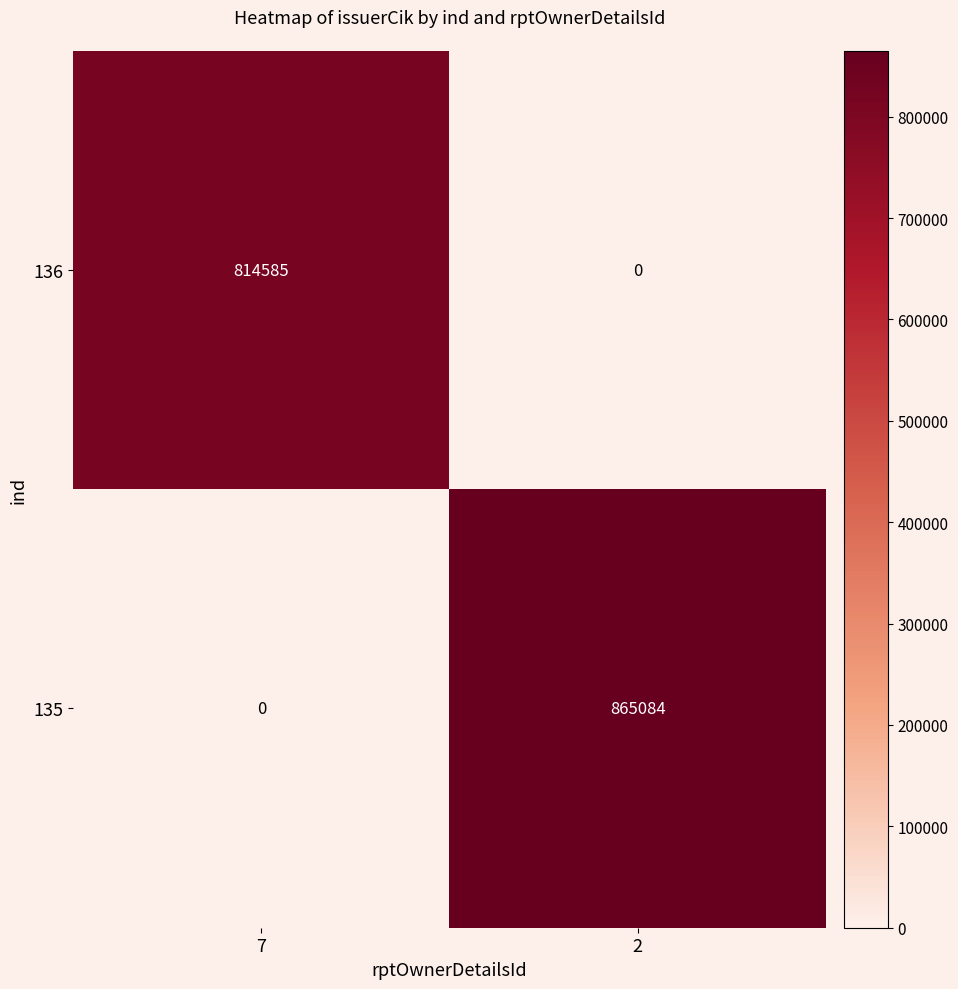

What is the difference between the highest and lowest values at 2?

865084